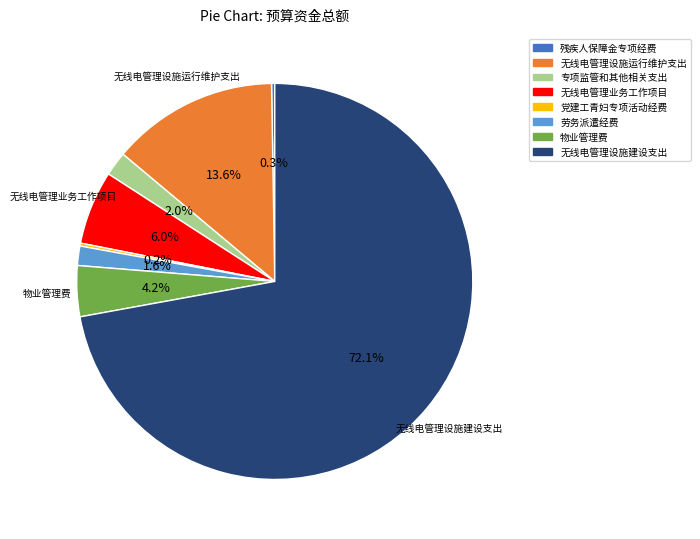

Approximately how many times larger is the value at 物业管理费 compared to 劳务派遣经费?

2.6